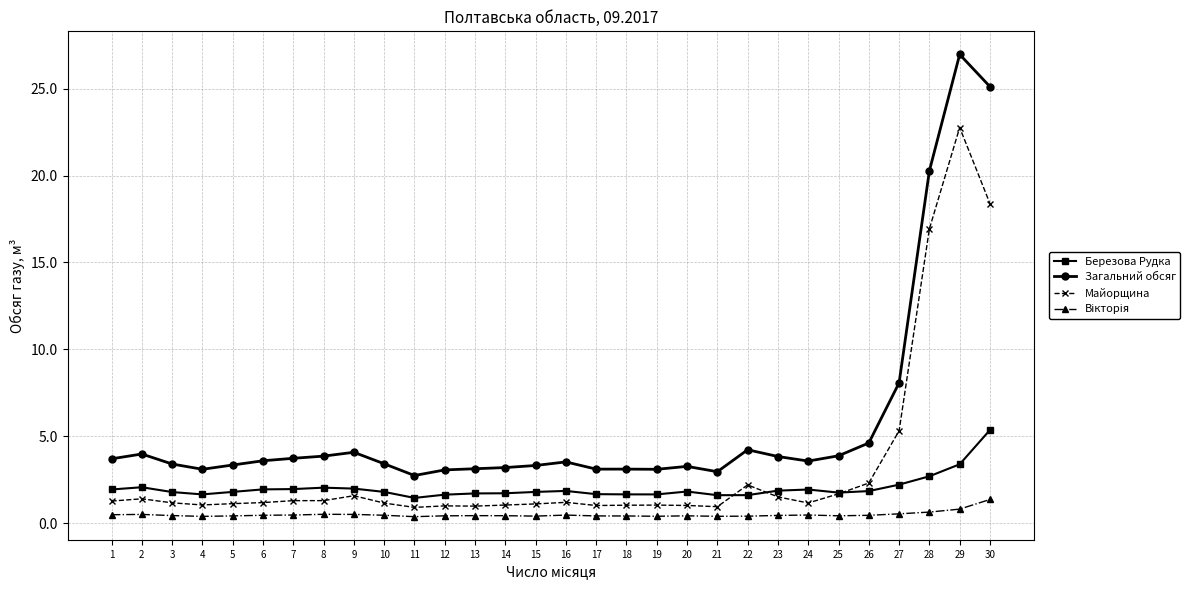

True or false: Загальний обсяг and Майорщина cross at least once.

False